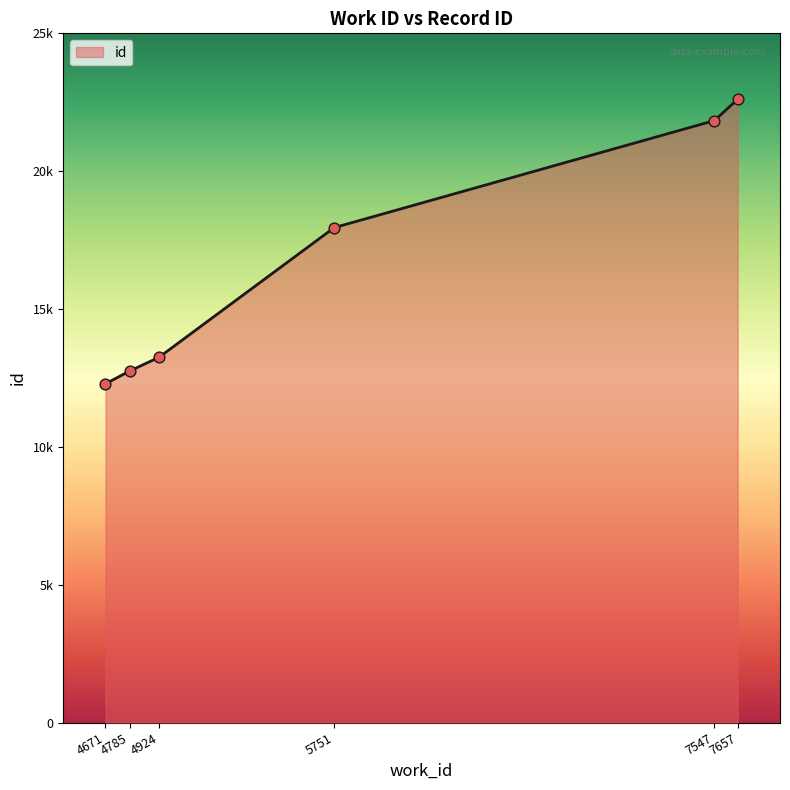

What is the change in value from 4671 to 4924?

+963